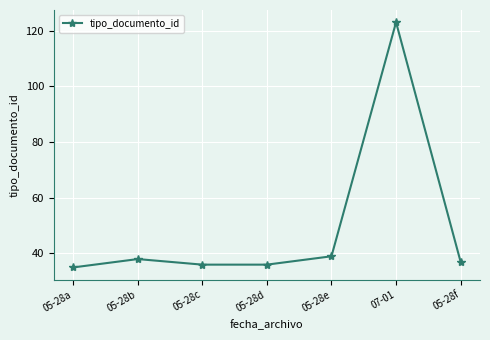

Reading right to left, extract all data points from this chart.

05-28f=37	07-01=123	05-28e=39	05-28d=36	05-28c=36	05-28b=38	05-28a=35